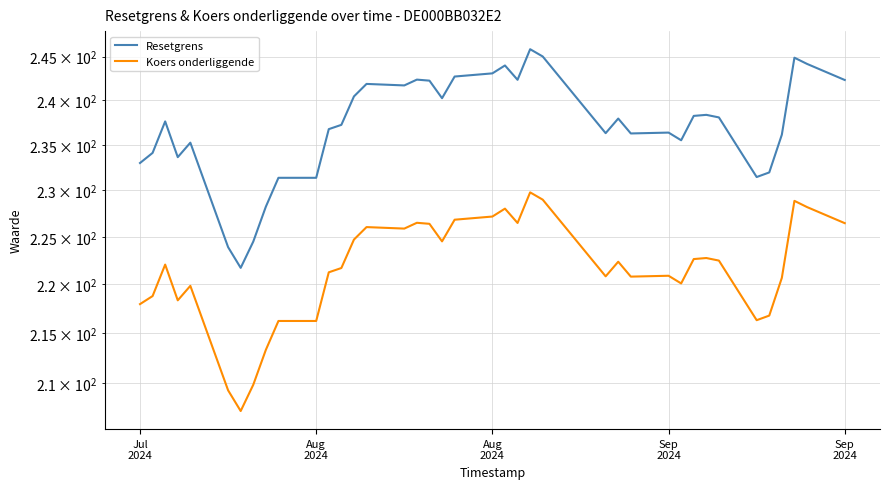

What is the smallest value displayed?

207.2